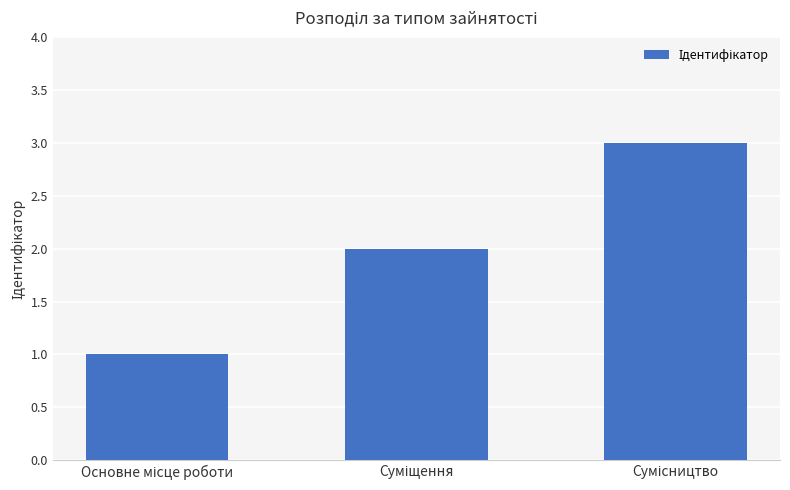

How many categories are shown in the chart?

3